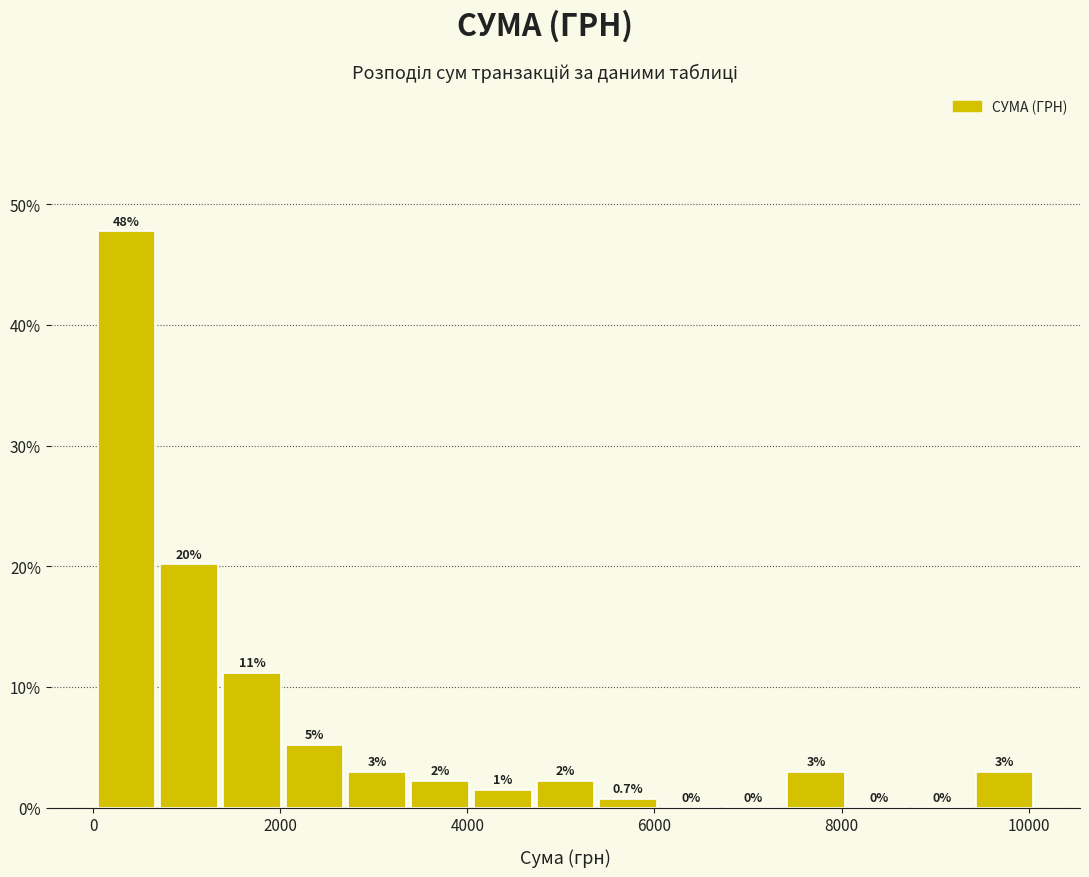

Around what value on the x-axis is the tallest bar? Give the approximate position of its centre, as read against the axis.

400